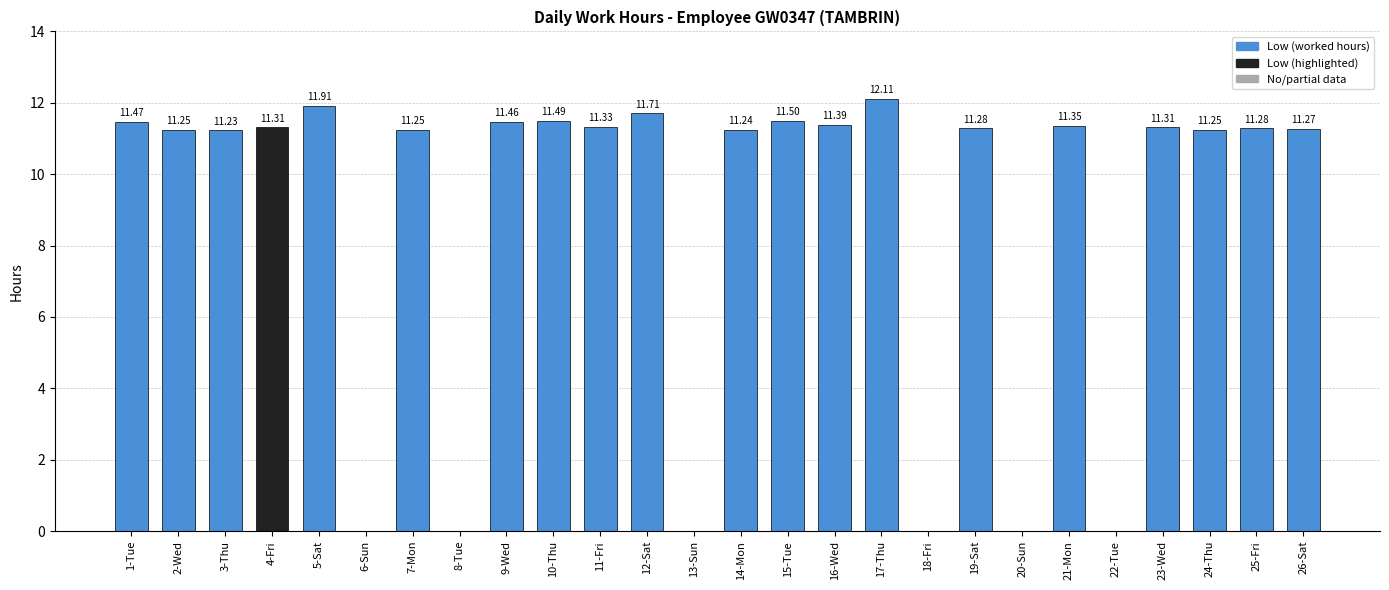

What is the approximate value at 17-Thu?

12.1